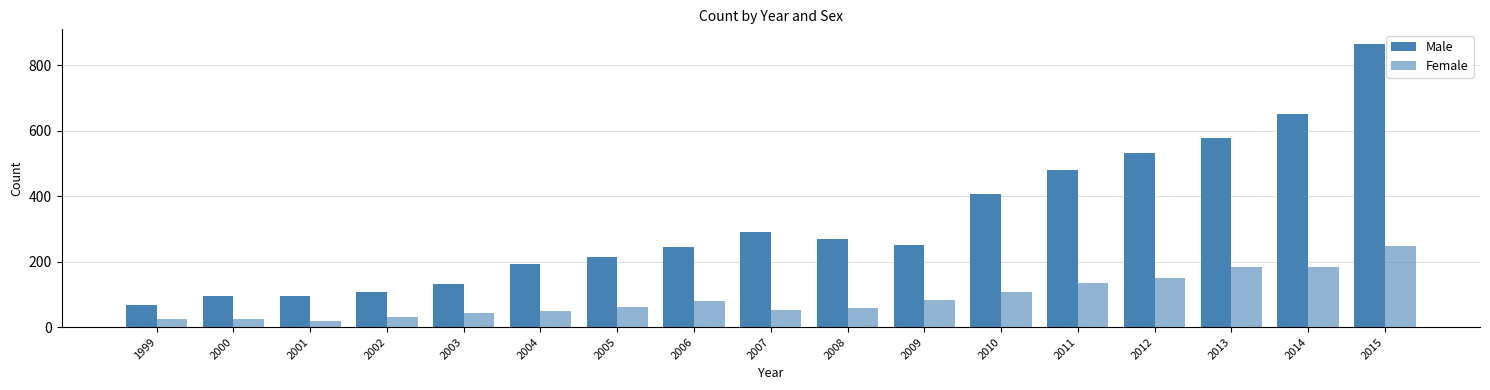

Is the value of Male at 2014 greater than the value of Female at 2000?

Yes